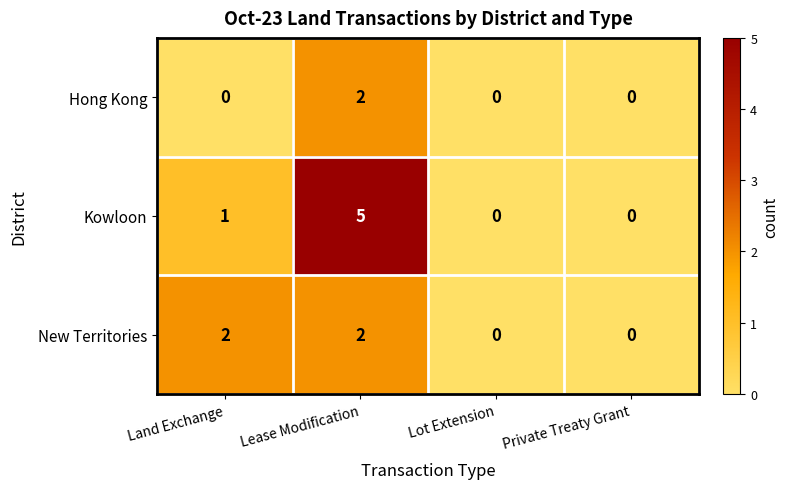

How many Hong Kong values are between 0 and 2?

4